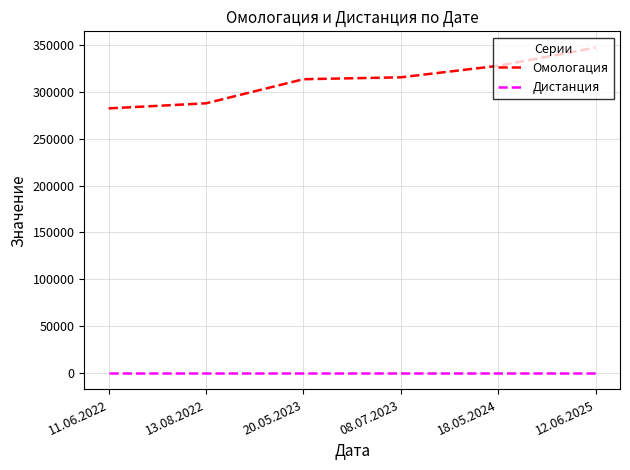

What is the minimum value for Омологация?

282085